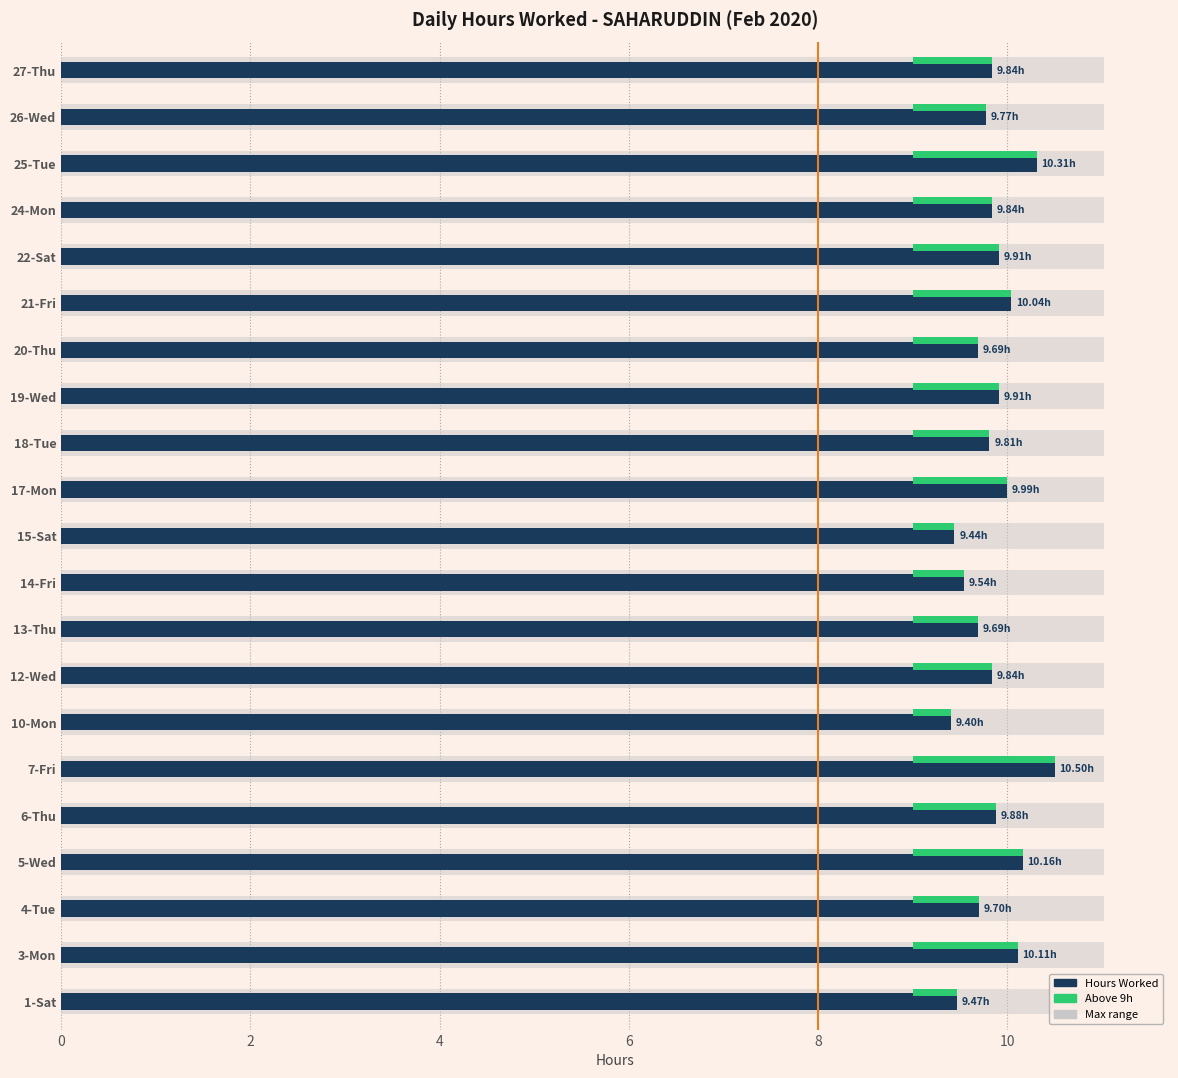

What is the smallest value displayed?

9.4